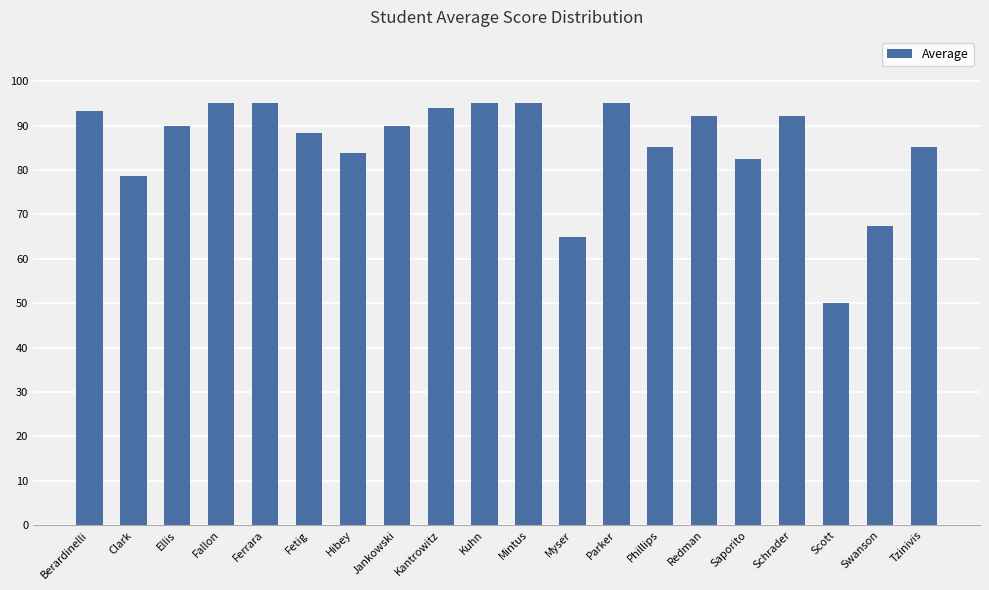

Which has a higher value, Ellis or Hibey?

Ellis